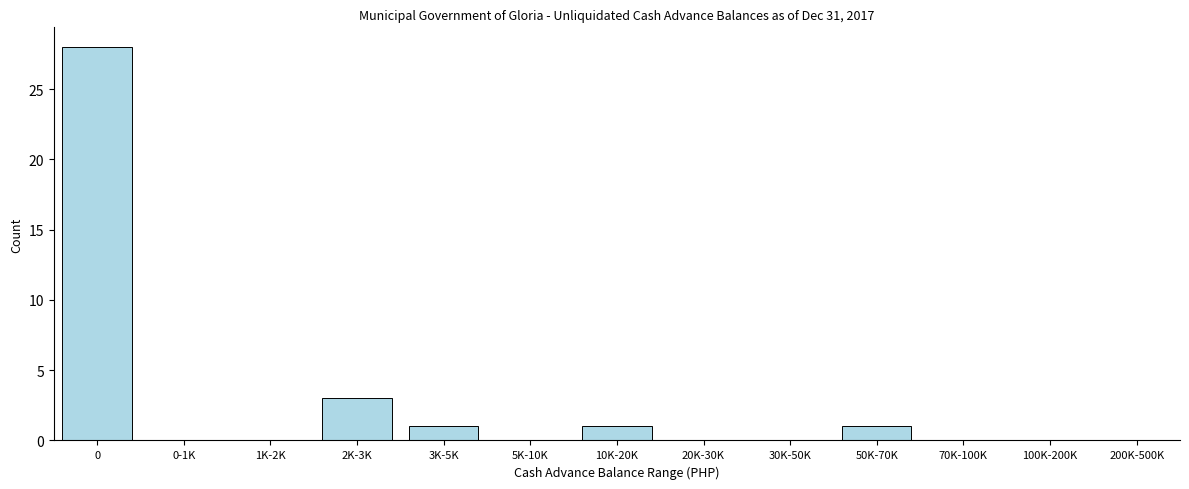

Reading right to left, extract all data points from this chart.

200K-500K=0	100K-200K=0	70K-100K=0	50K-70K=1	30K-50K=0	20K-30K=0	10K-20K=1	5K-10K=0	3K-5K=1	2K-3K=3	1K-2K=0	0-1K=0	0=28